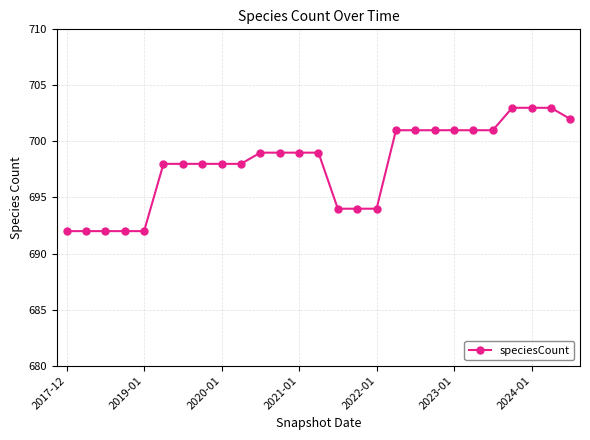

What is the value of the 20th point from the left?

701